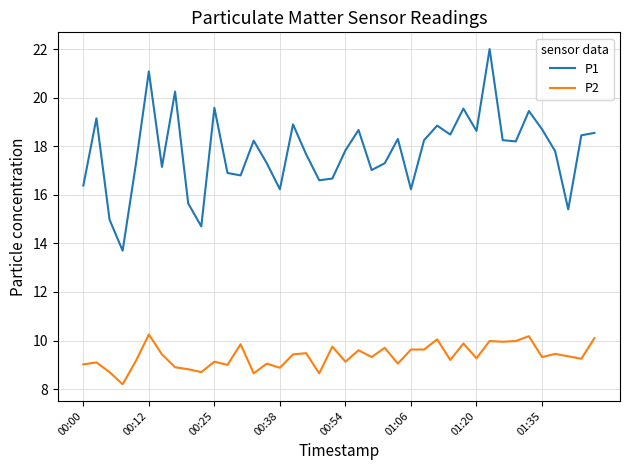

What is the average value of the P2 series?

9.4